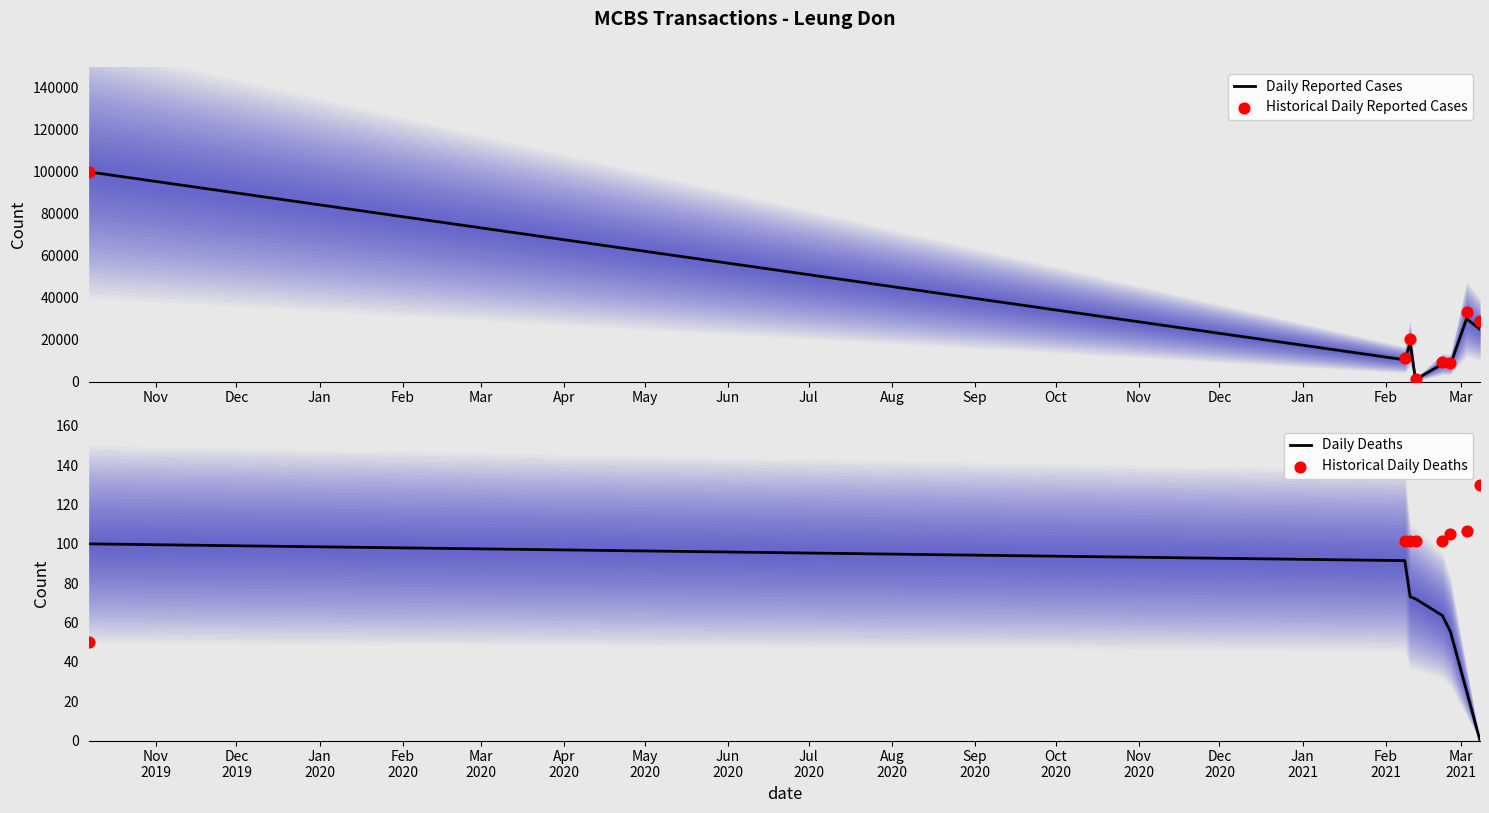

At which category is the sum across all series the highest?

Nov